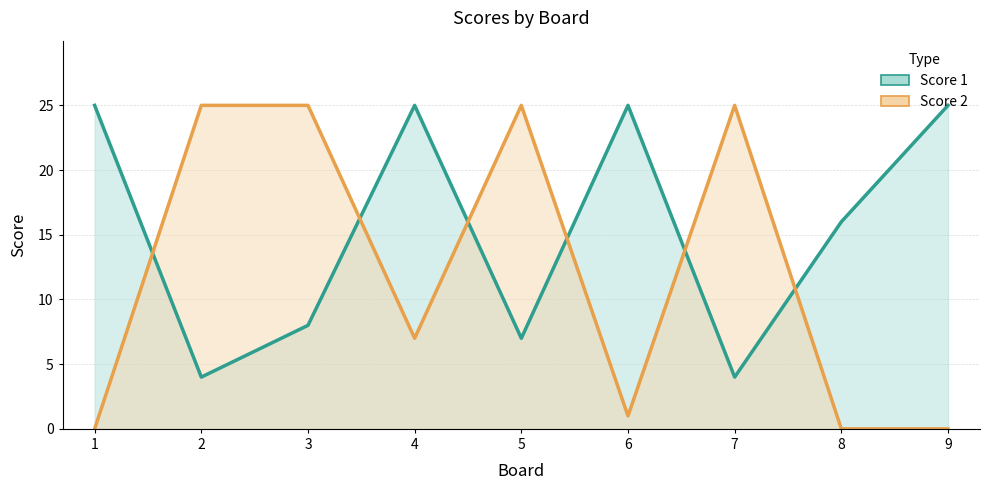

What are all the series names shown in the legend?

Score 1, Score 2